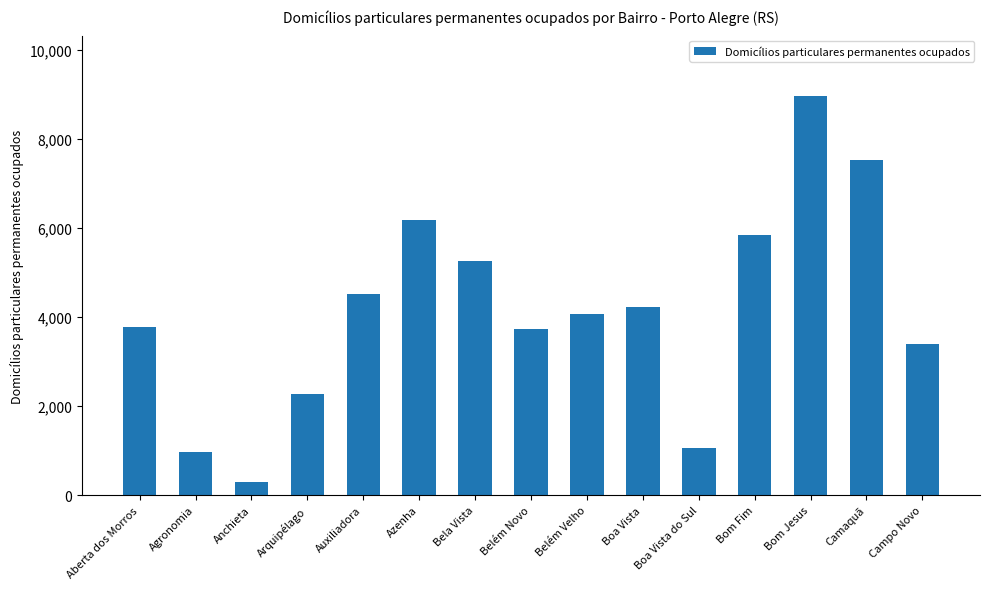

What is the change in value from Aberta dos Morros to Bela Vista?

+1481